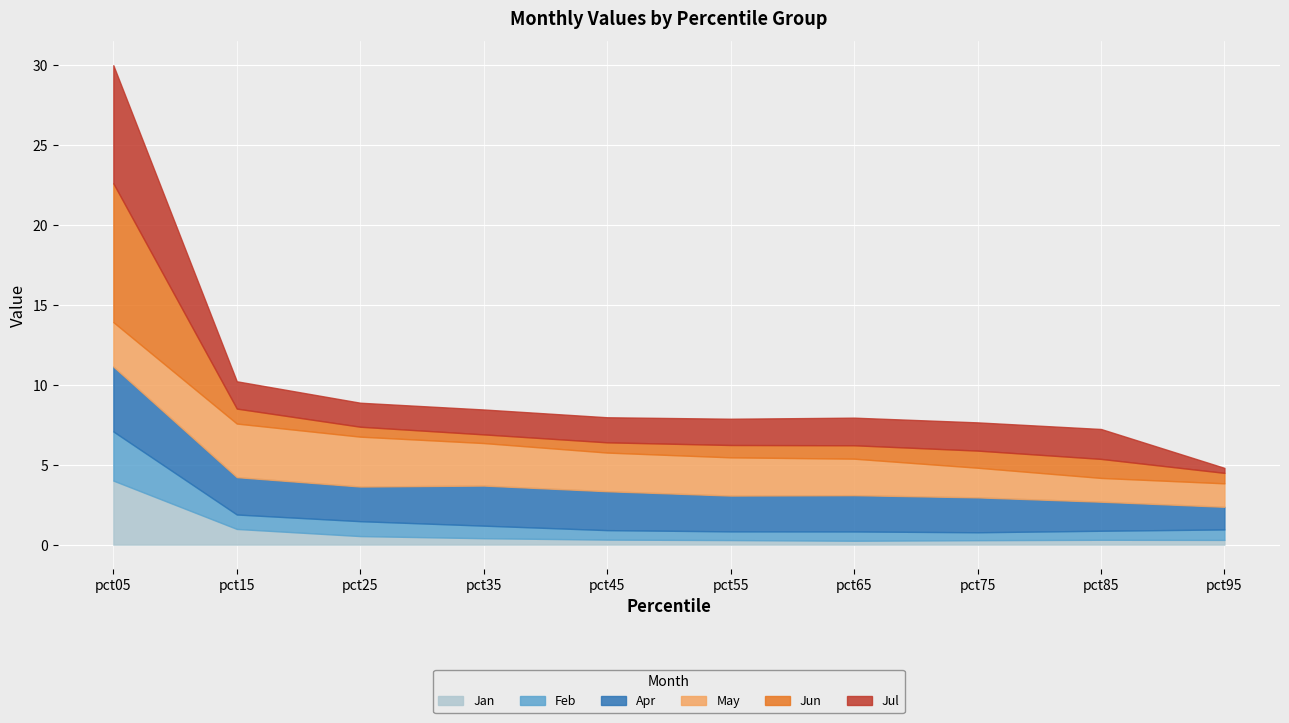

True or false: Jun has a value of 1.2 at pct15.

False